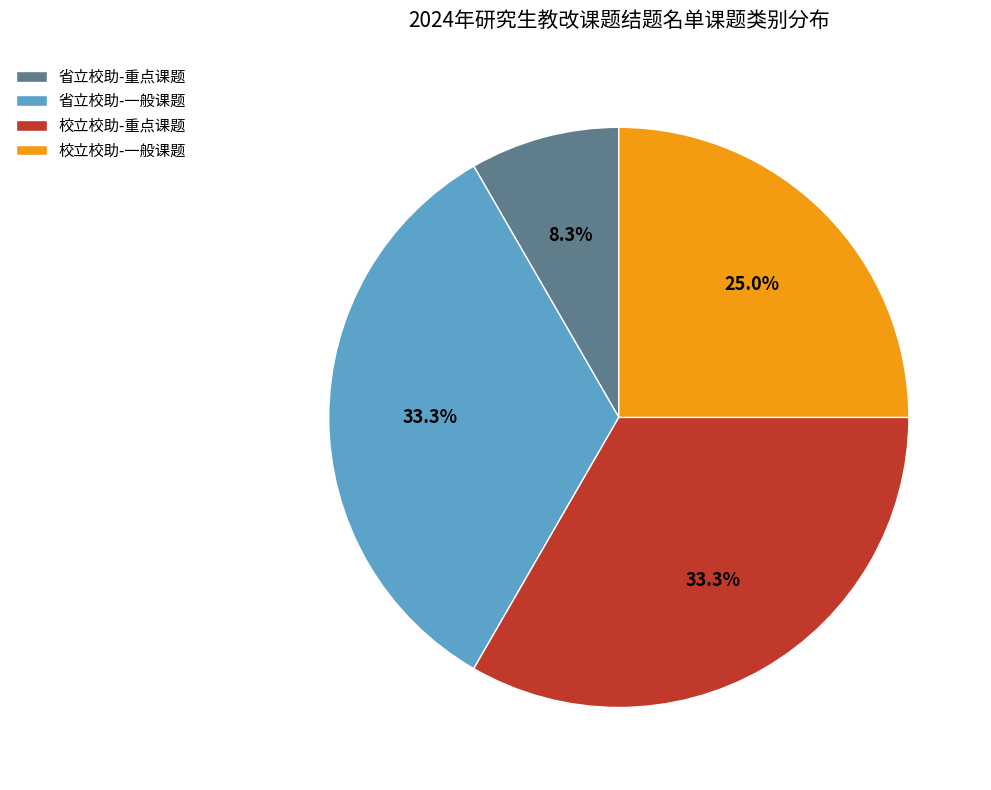

To the nearest percent, what portion does 校立校助-一般课题 represent?

25%